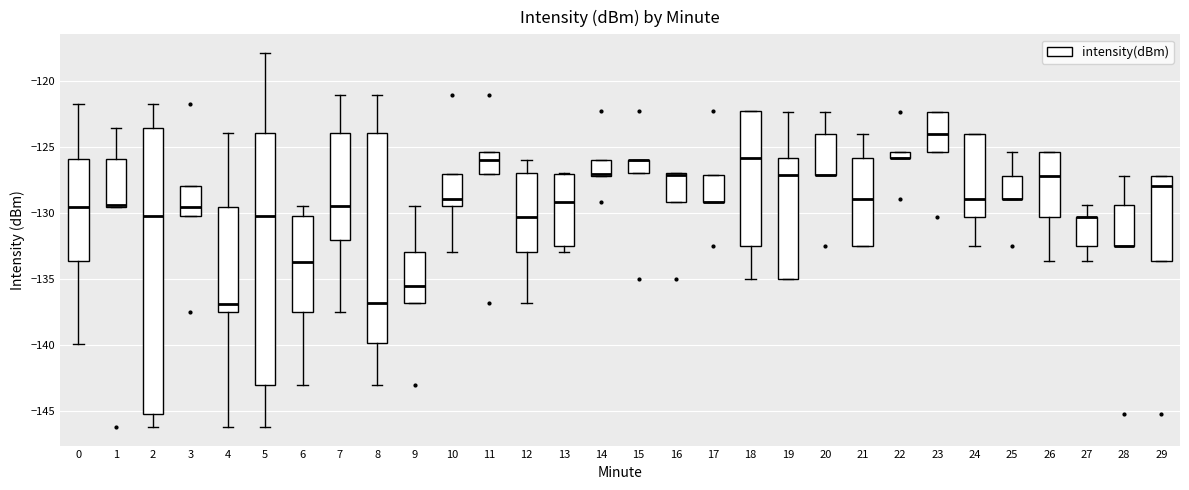

Where does the lower whisker of the box at x = 18 end on the y-axis? The values are not printed on the chart, so give them approximately, as read against the axis.

-135.0